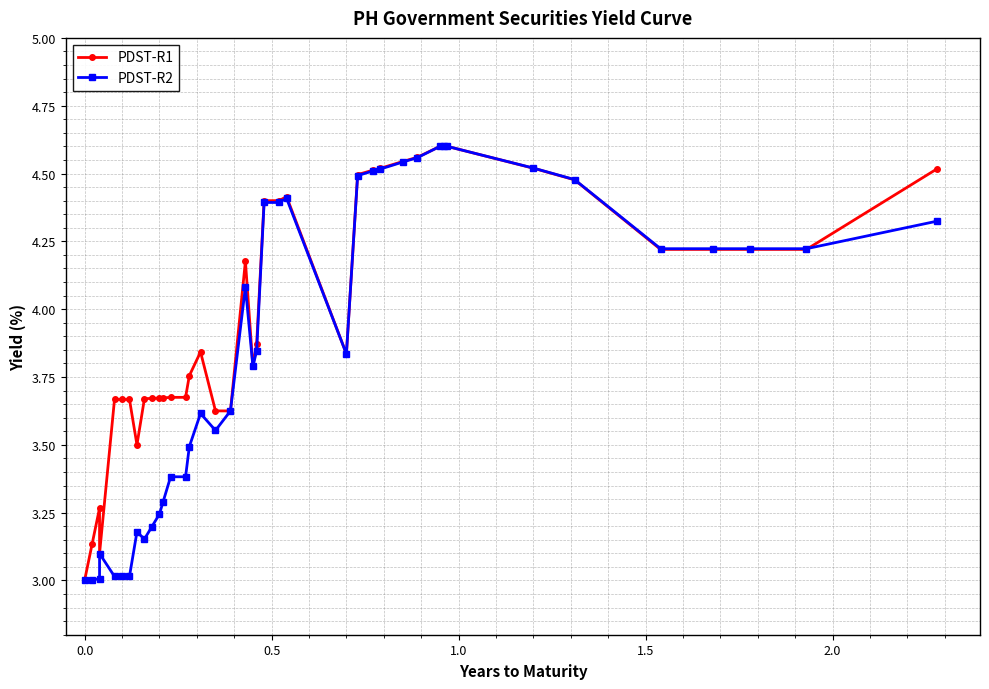

How many interior local peaks does the PDST-R2 series have?

5